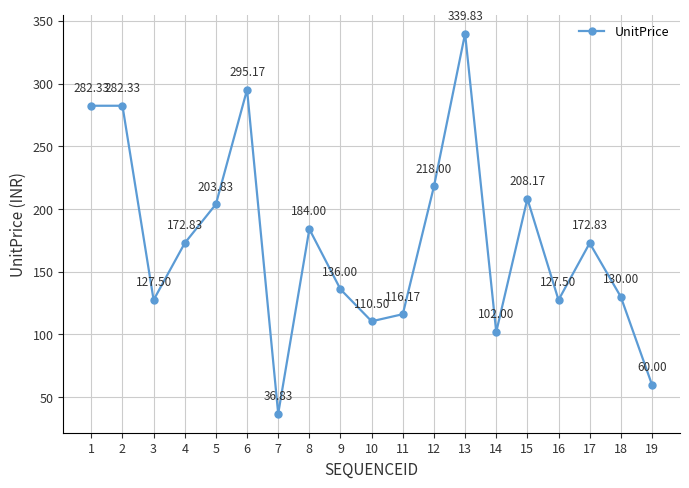

How many categories are shown in the chart?

19